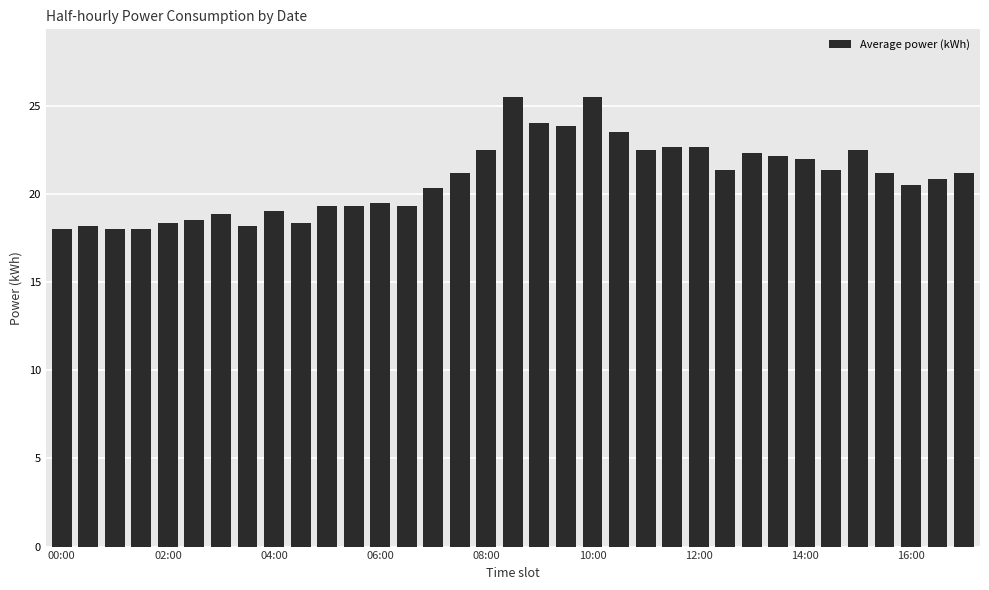

What is the difference between the maximum and minimum values?

7.5